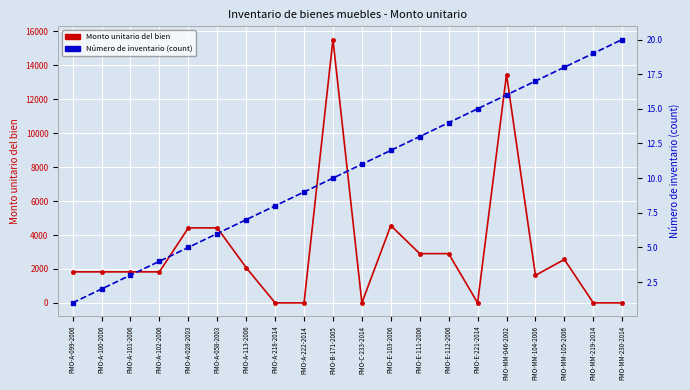

Which series ends up on top after the final intersection of Número de inventario (count) and Monto unitario del bien?

Número de inventario (count)